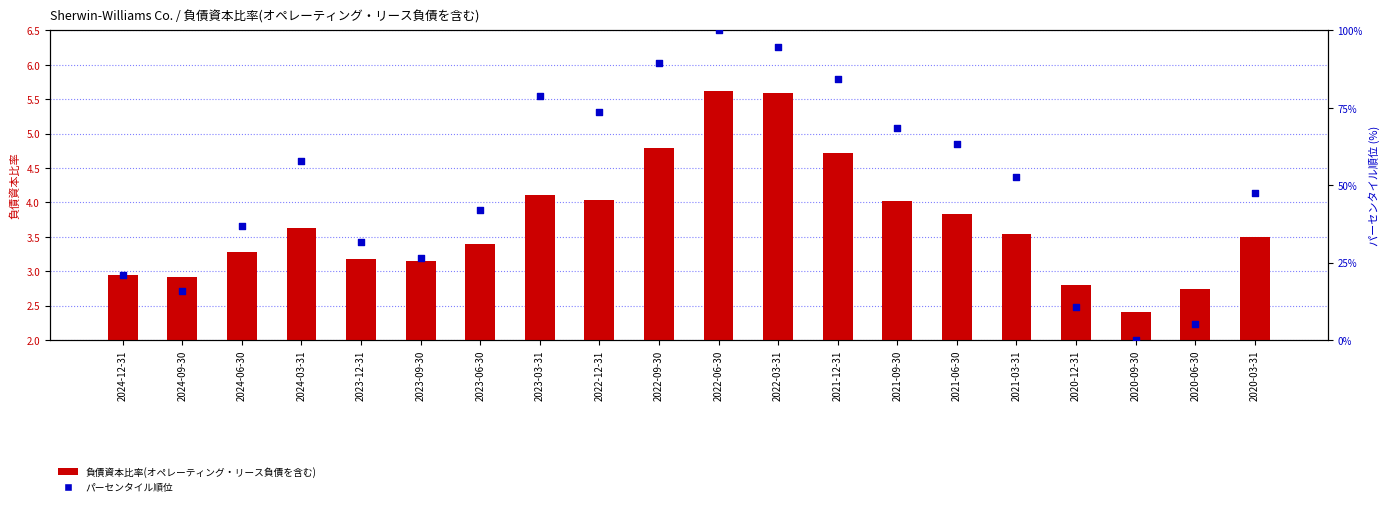

What is the total value across all series at 2024-06-30?

40.1